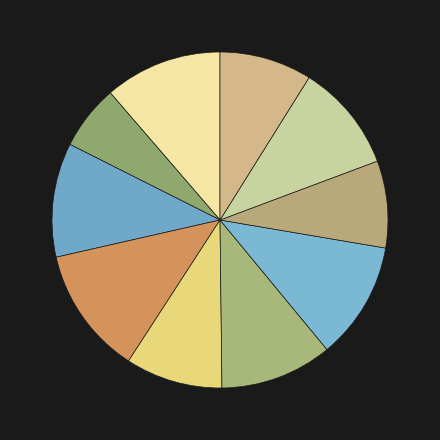

Which slice is the smallest?

住居